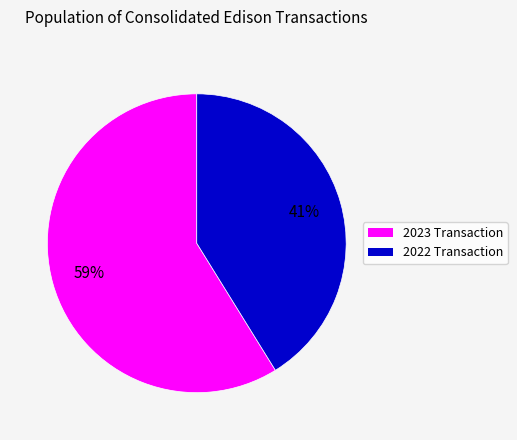

To the nearest percent, what is the average slice percentage?

50%